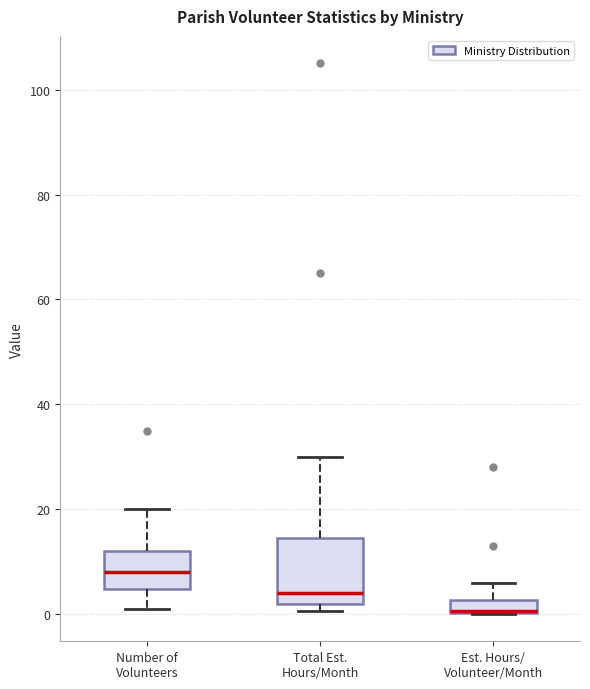

Comparing the boxes themselves (not the whiskers), which one is the tallest?

Total Est. Hours/Month